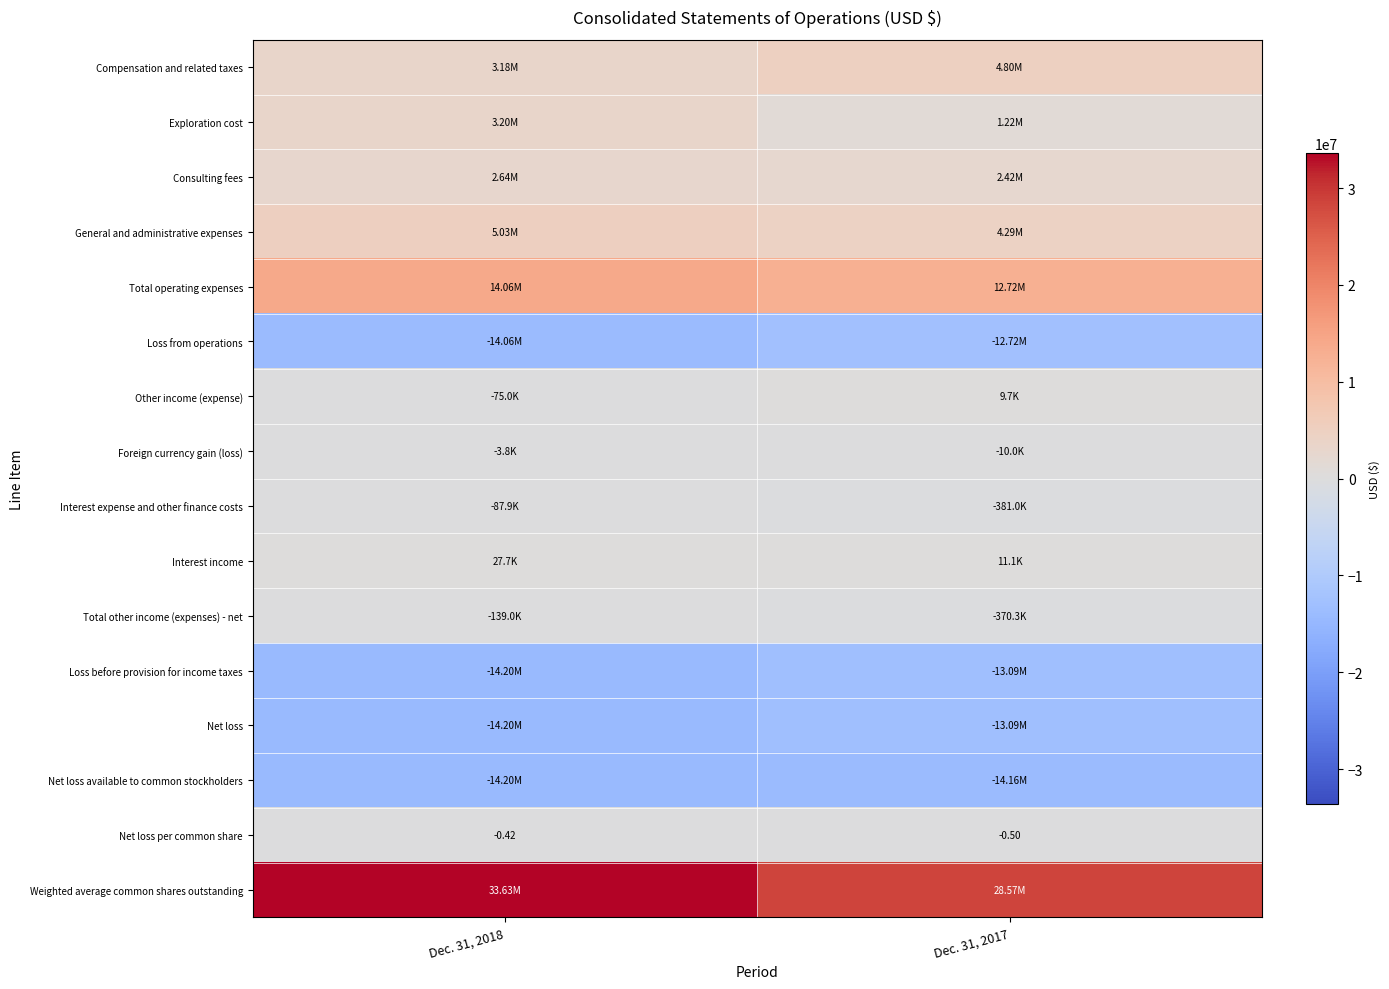

Rank the series at Dec. 31, 2018 from highest to lowest value.

Weighted average common shares outstanding, Total operating expenses, General and administrative expenses, Exploration cost, Compensation and related taxes, Consulting fees, Interest income, Net loss per common share, Foreign currency gain (loss), Other income (expense), Interest expense and other finance costs, Total other income (expenses) - net, Loss from operations, Loss before provision for income taxes, Net loss, Net loss available to common stockholders